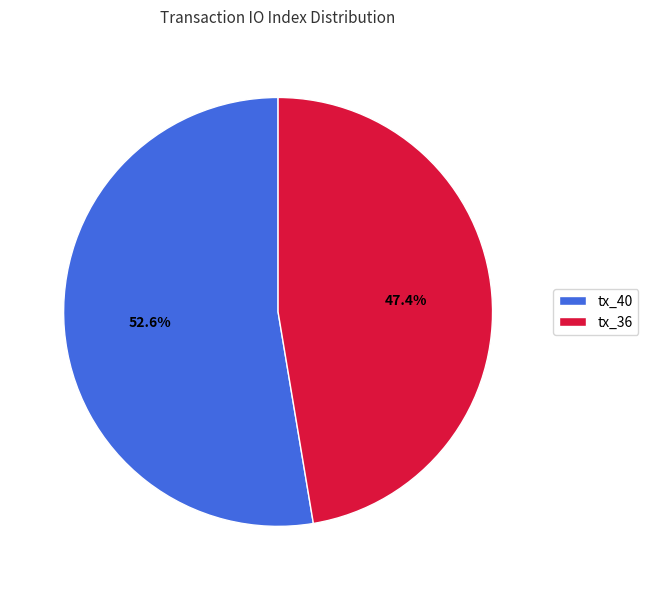

Which category accounts for the majority?

tx_40